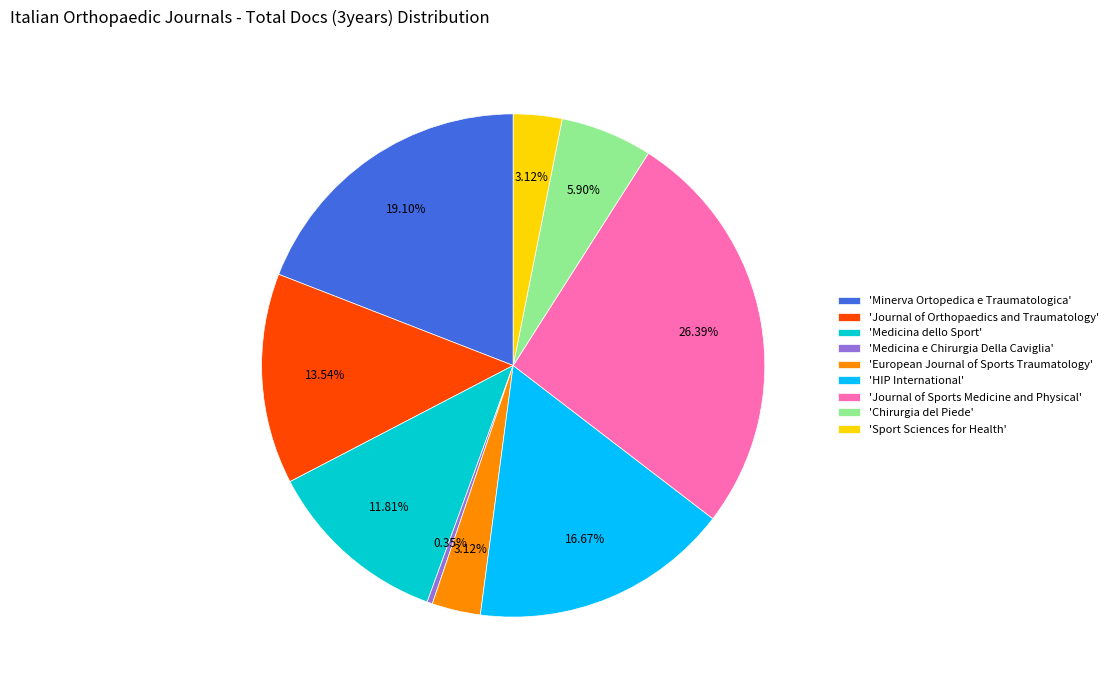

Does 'Chirurgia del Piede' account for over 50% of the chart?

No